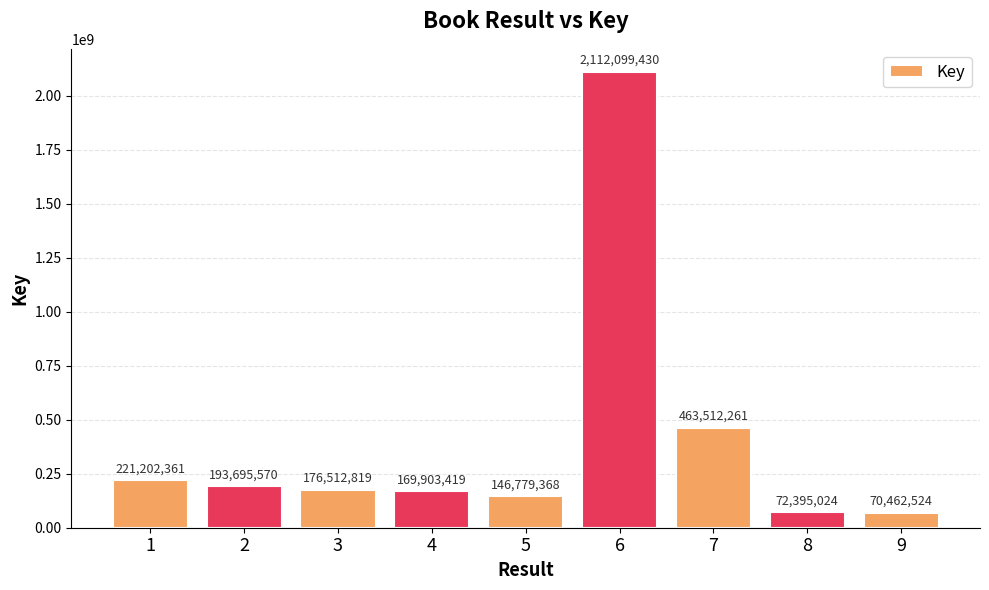

At which label does the data first exceed 176512819?

1